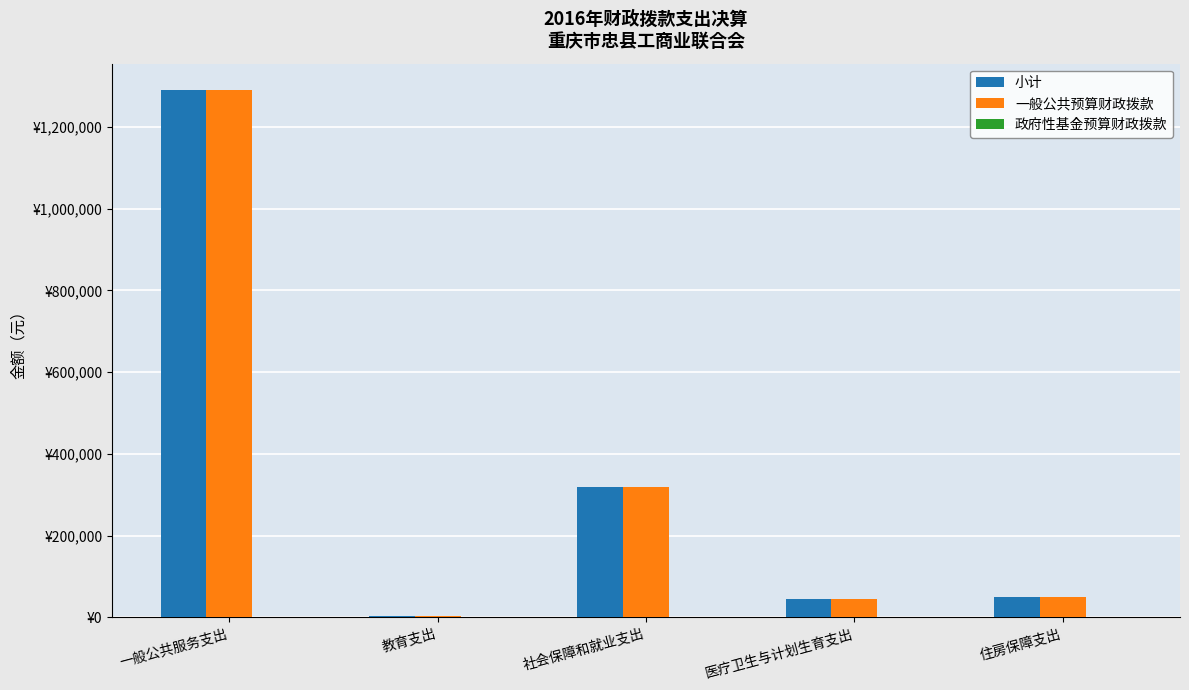

What position from the right is 住房保障支出?

1